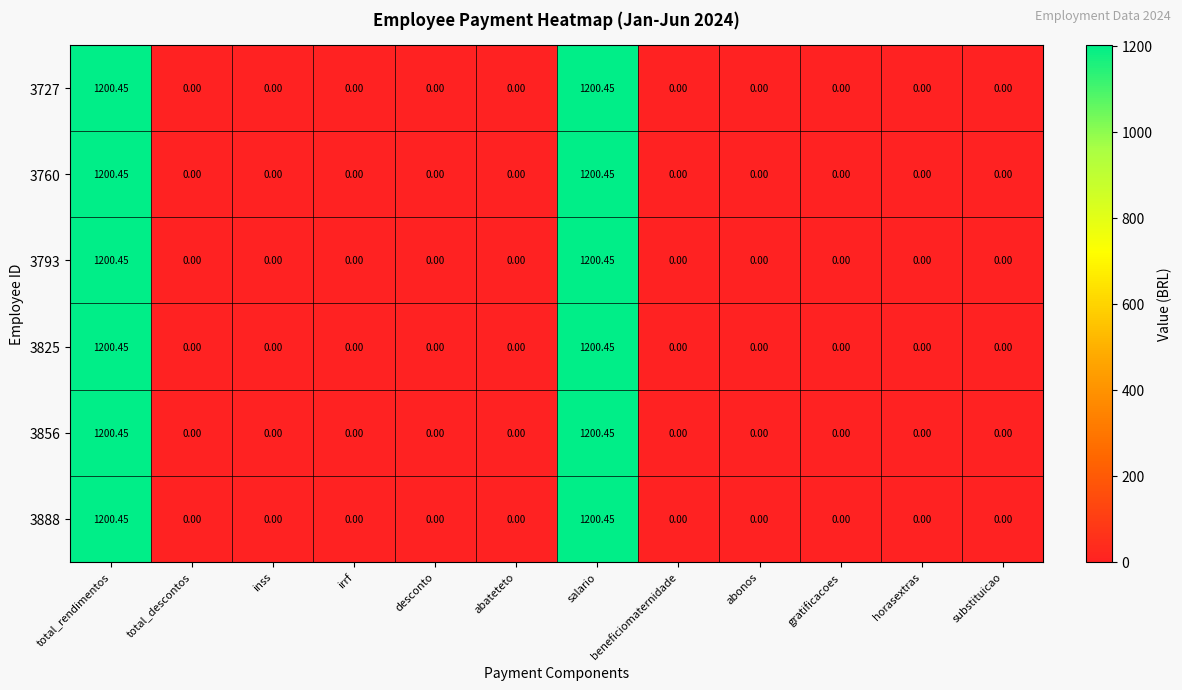

How many distinct data groups are displayed?

6